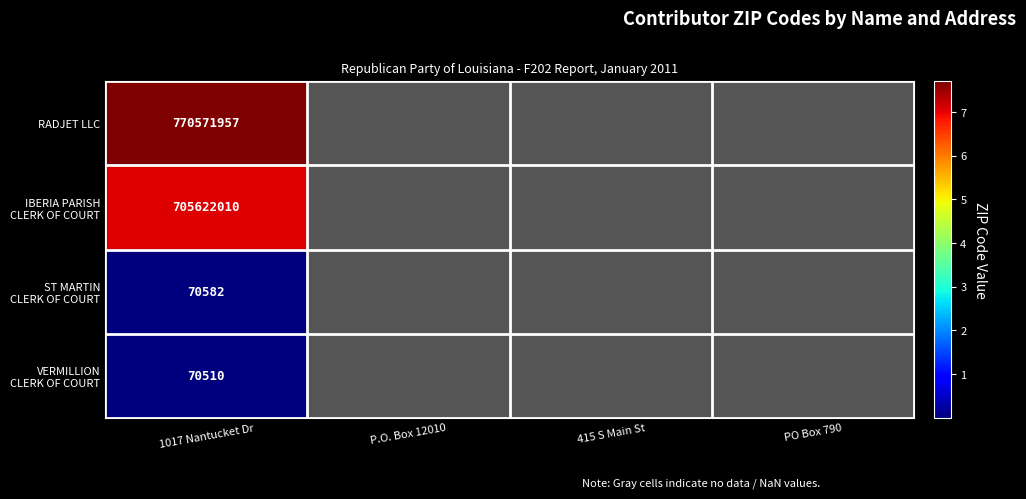

Which has a higher value, 415 S Main St or 1017 Nantucket Dr?

1017 Nantucket Dr